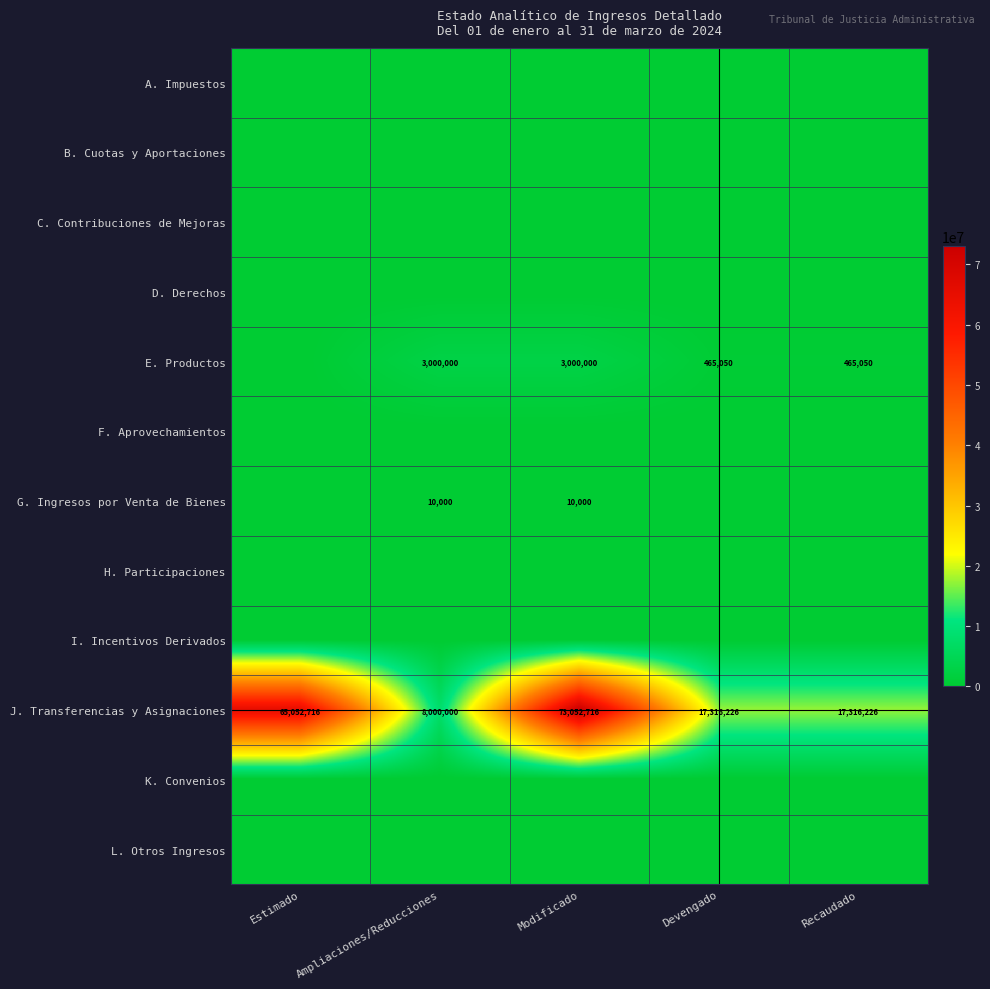

Count the J. Transferencias y Asignaciones values in the range 17316226 to 65052716.

3